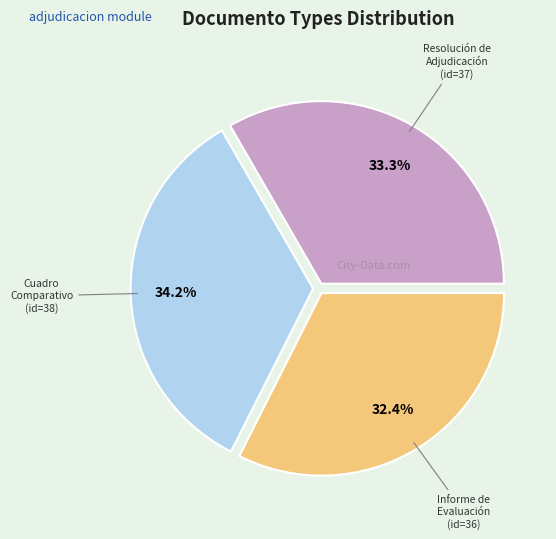

Does any single category account for the majority?

No